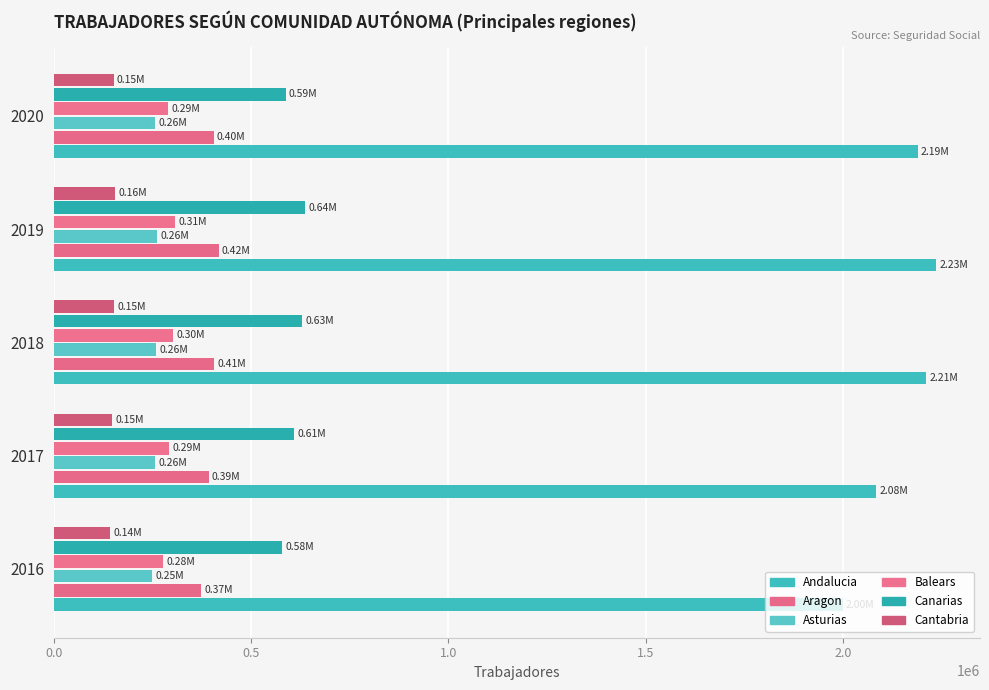

Reading right to left, transcribe all the data shown in this chart.

Andalucia: 2188709	2234729	2209429	2082773	1998727
Aragon: 404756	417585	405927	392884	374017
Asturias: 257105	262790	260181	256251	249187
Balears: 290367	307698	302089	291708	276504
Canarias: 587775	637283	629218	609139	578755
Cantabria: 151535	155406	152950	148566	143699